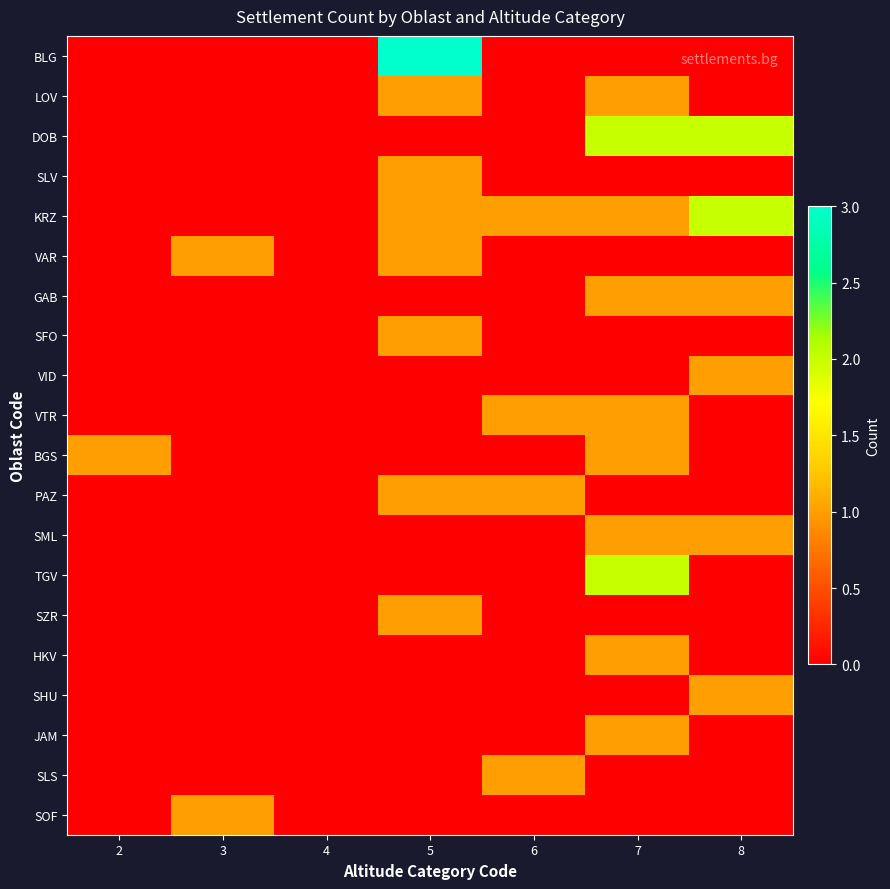

Rank the series by their maximum value, from lowest to highest.

LOV, SLV, VAR, GAB, SFO, VID, VTR, BGS, PAZ, SML, SZR, HKV, SHU, JAM, SLS, SOF, DOB, KRZ, TGV, BLG